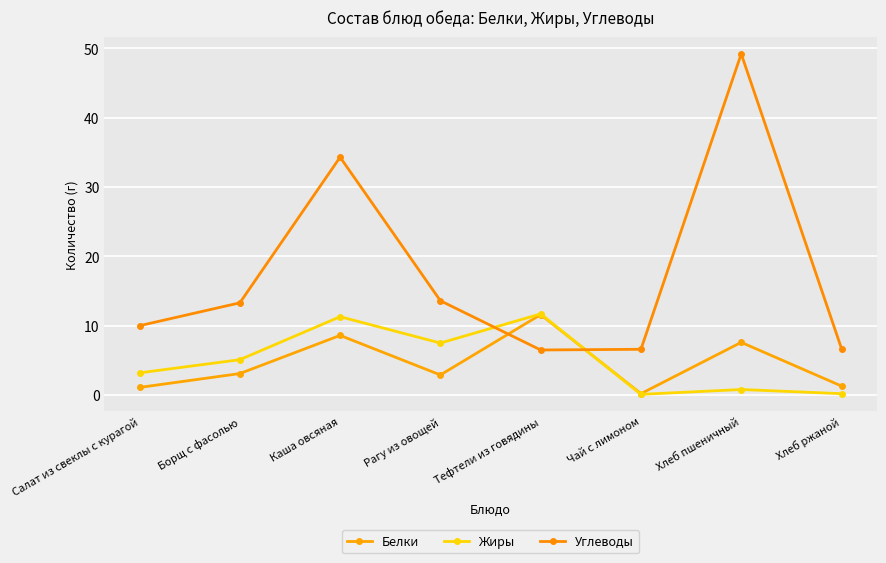

What is the greatest value displayed?

49.2